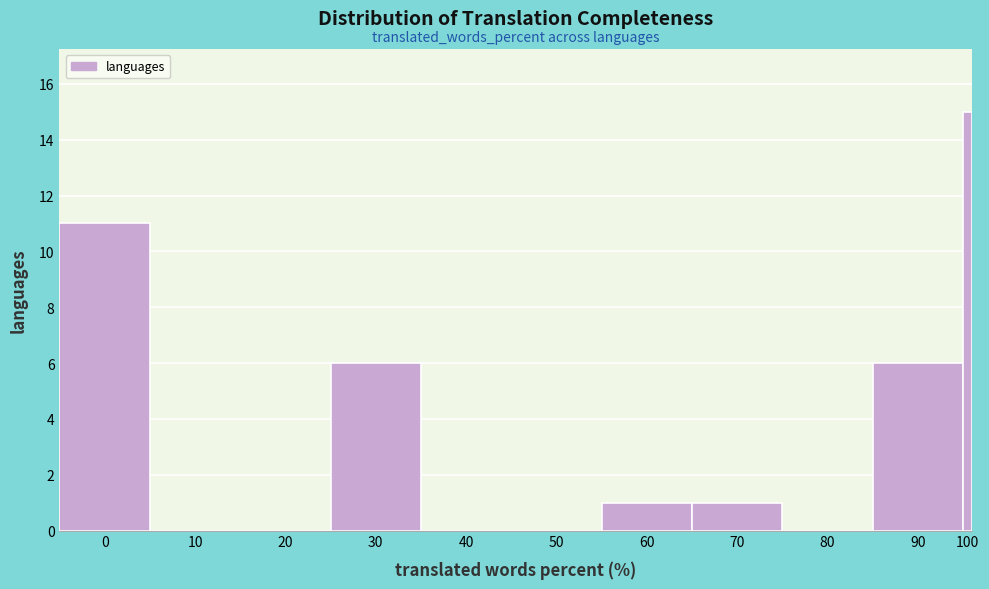

Reading left to right, transcribe all the data shown in this chart.

0=11	10=0	20=0	30=6	40=0	50=0	60=1	70=1	80=0	90=6	100=15